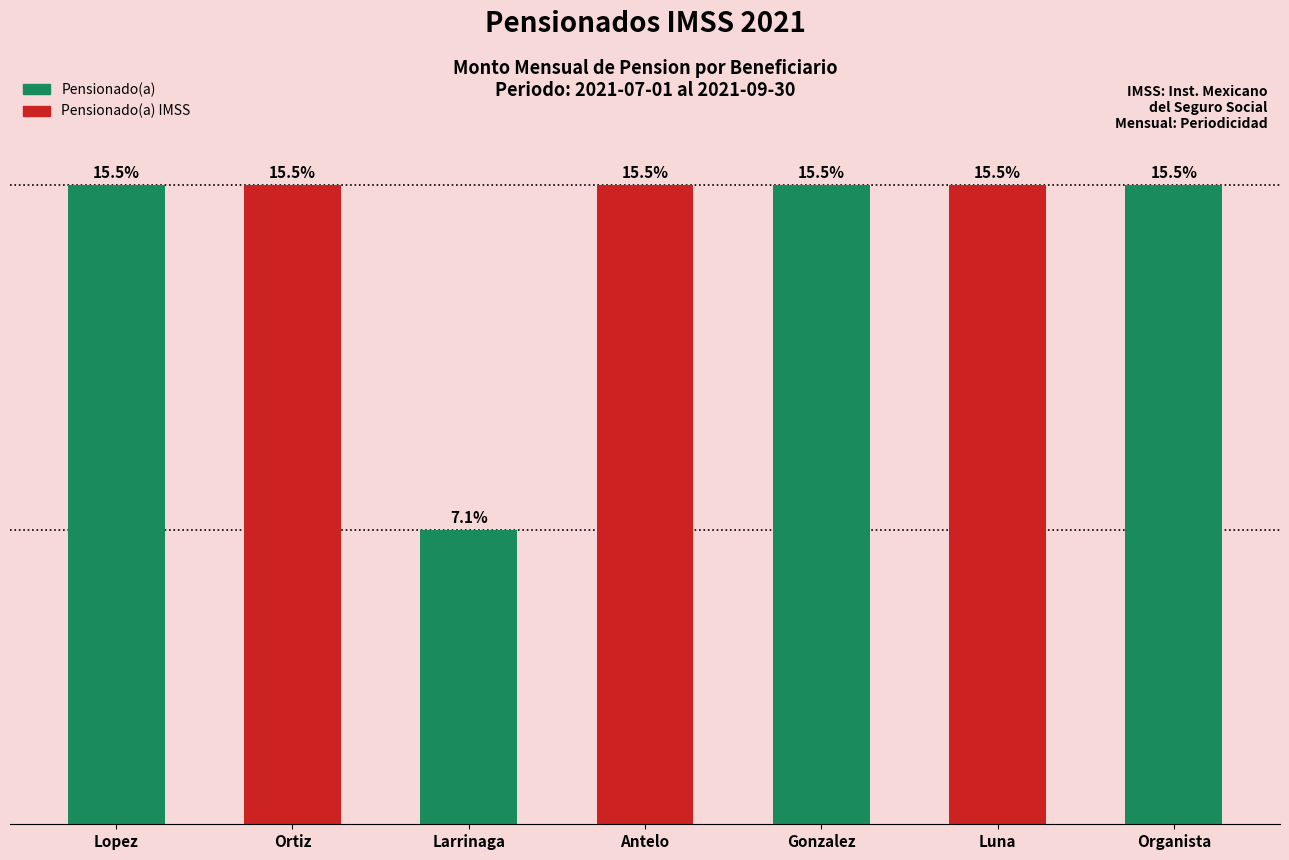

Reading left to right, extract all data points from this chart.

2500	2500	1150	2500	2500	2500	2500